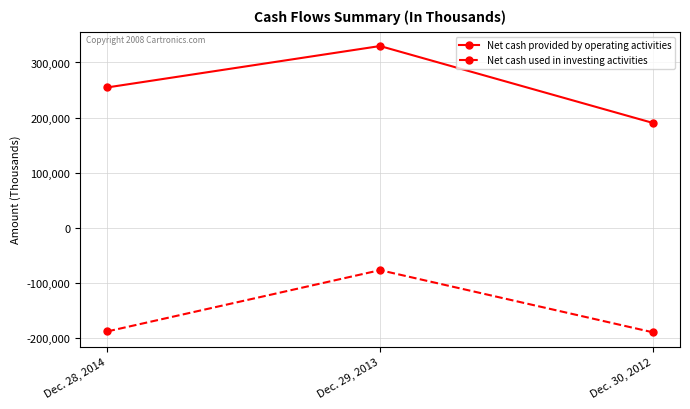

What is the average value of the Net cash provided by operating activities series?

258346